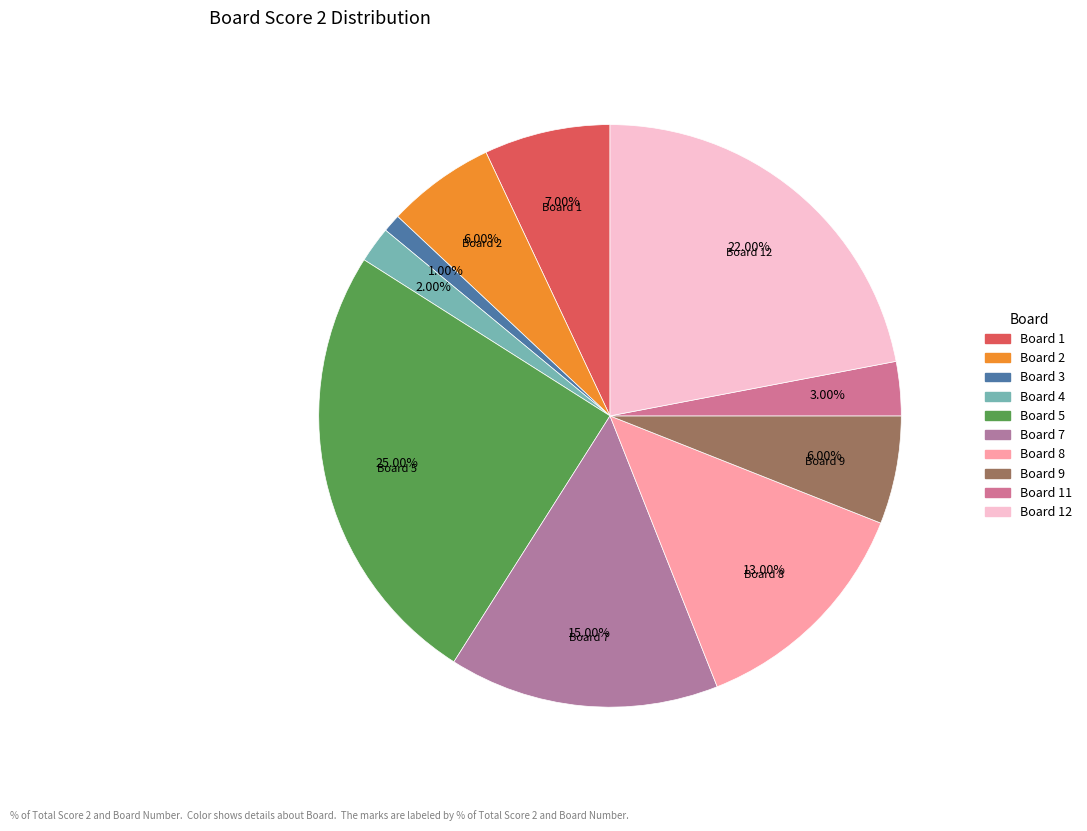

How many segments does this pie chart have?

10